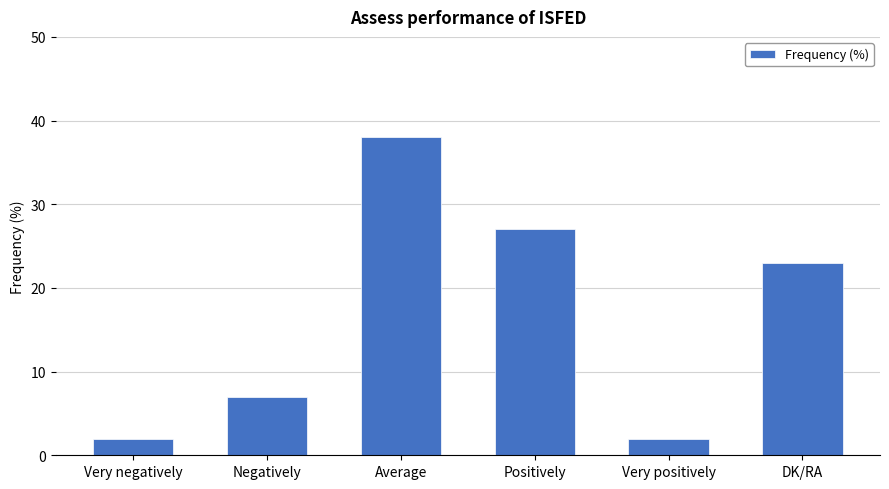

Count the values in the range 2 to 27.

5